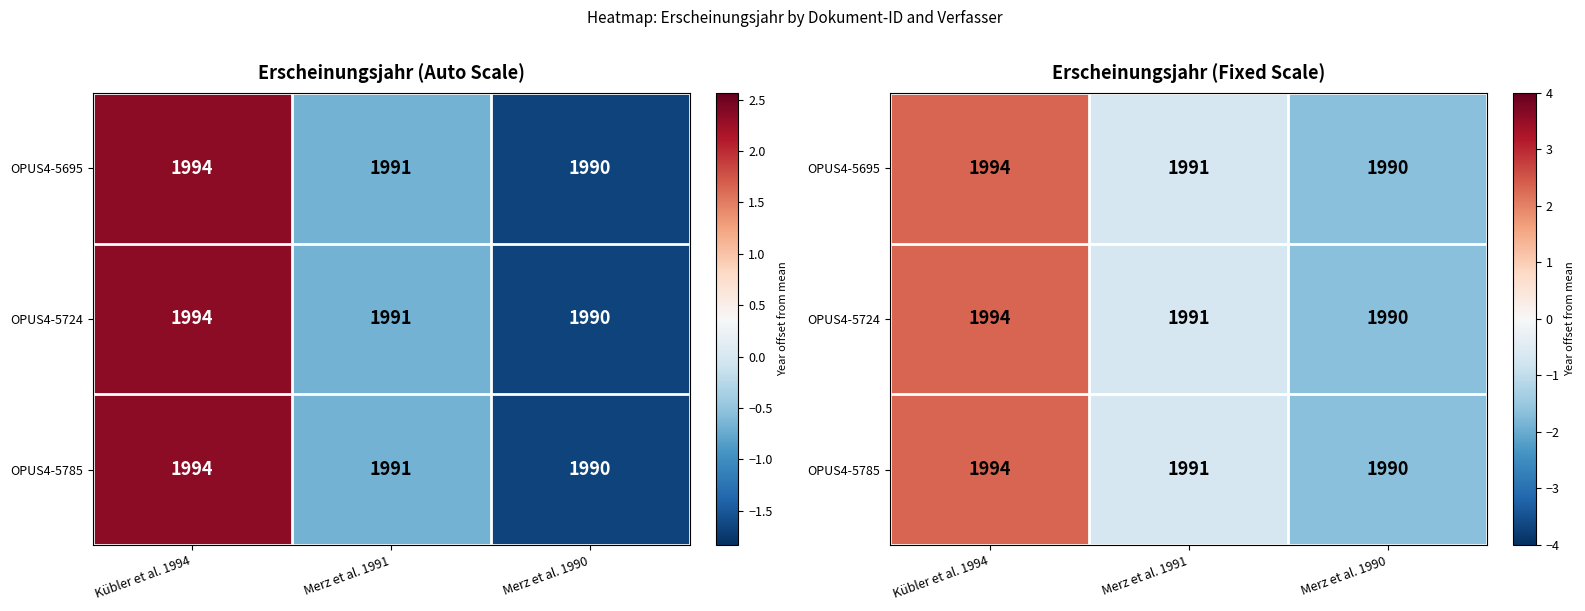

What is the difference between the maximum and minimum values in the OPUS4-5695 series?

4.0